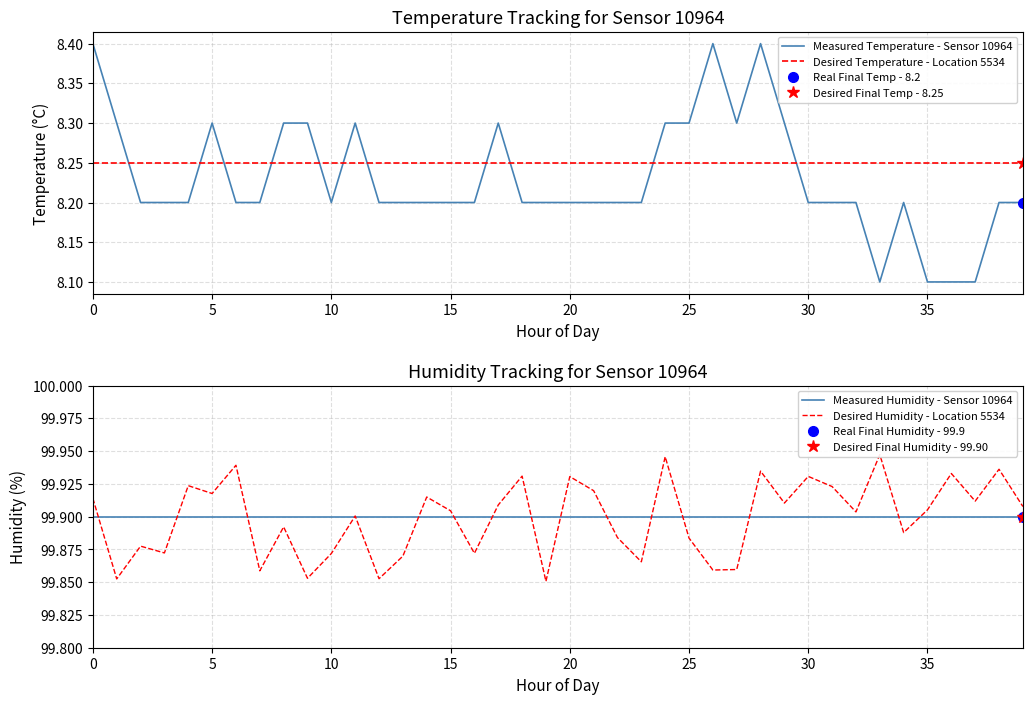

How many categories are shown in the chart?

40